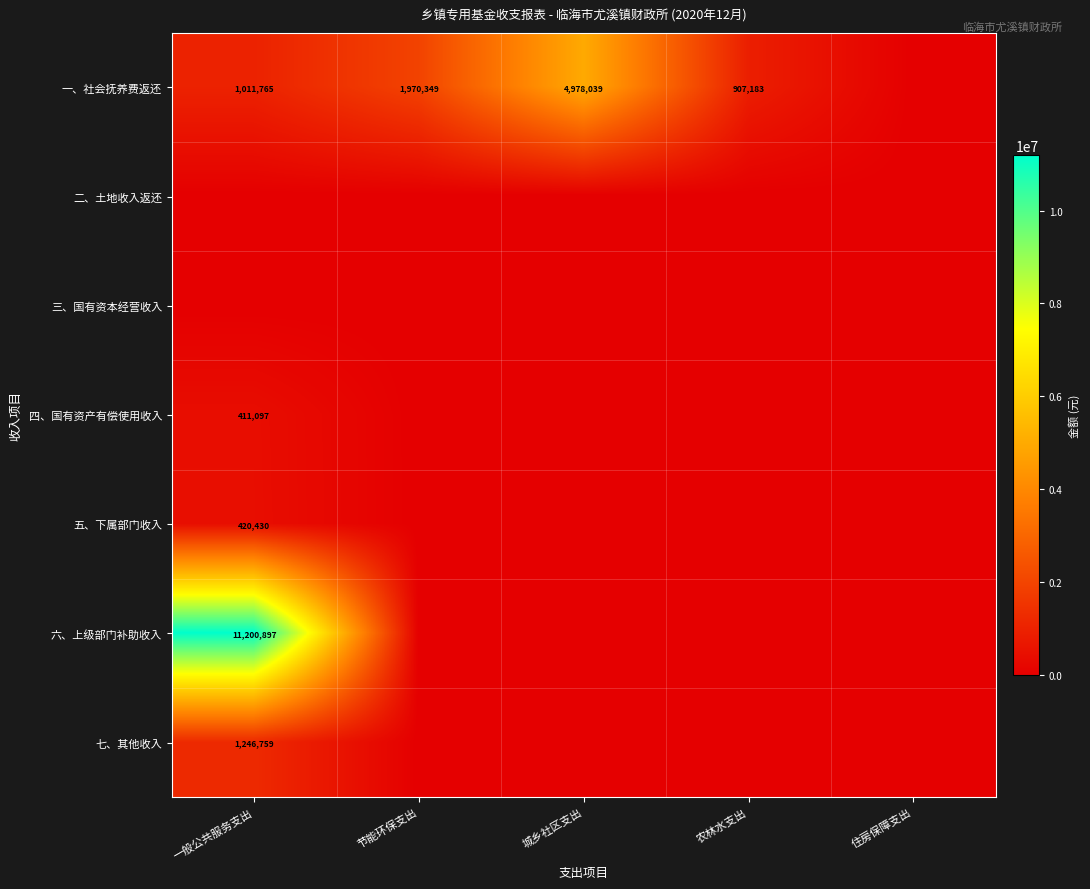

How many data points does each series have?

5